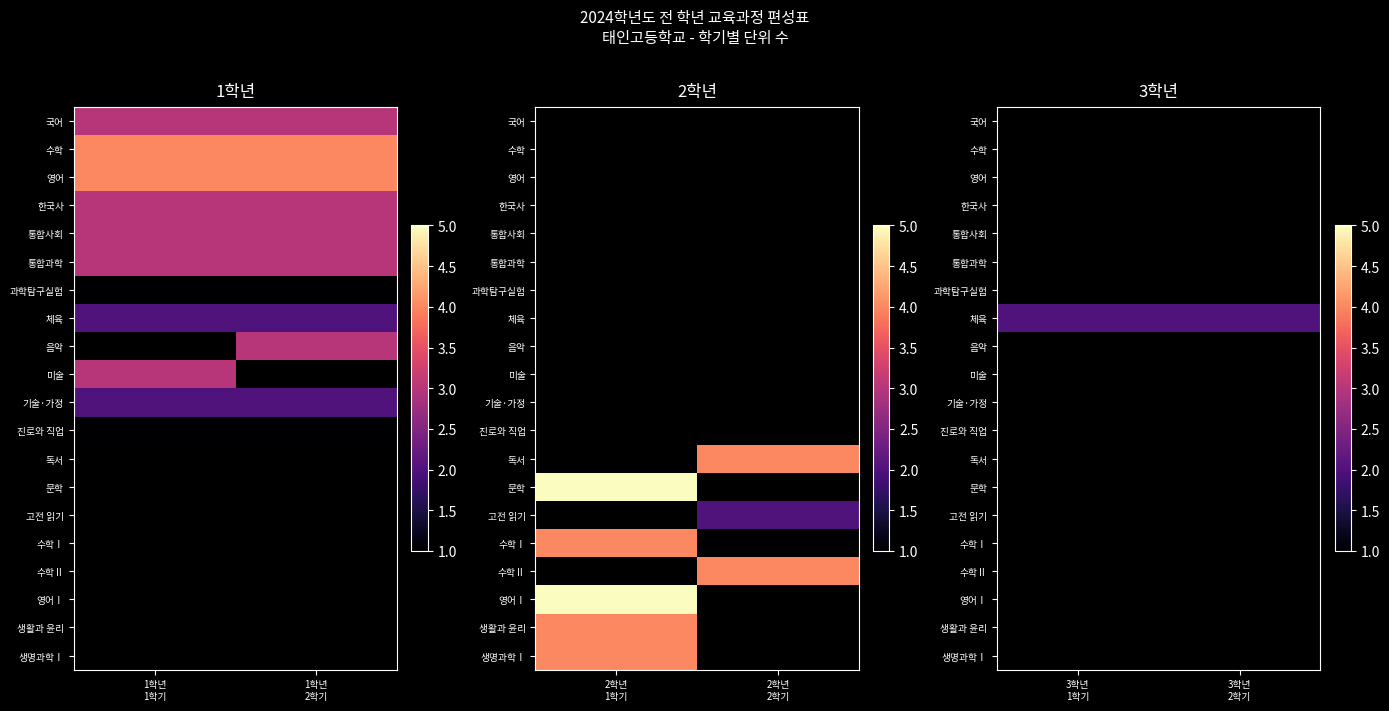

What is the minimum value shown in the chart?

2.0